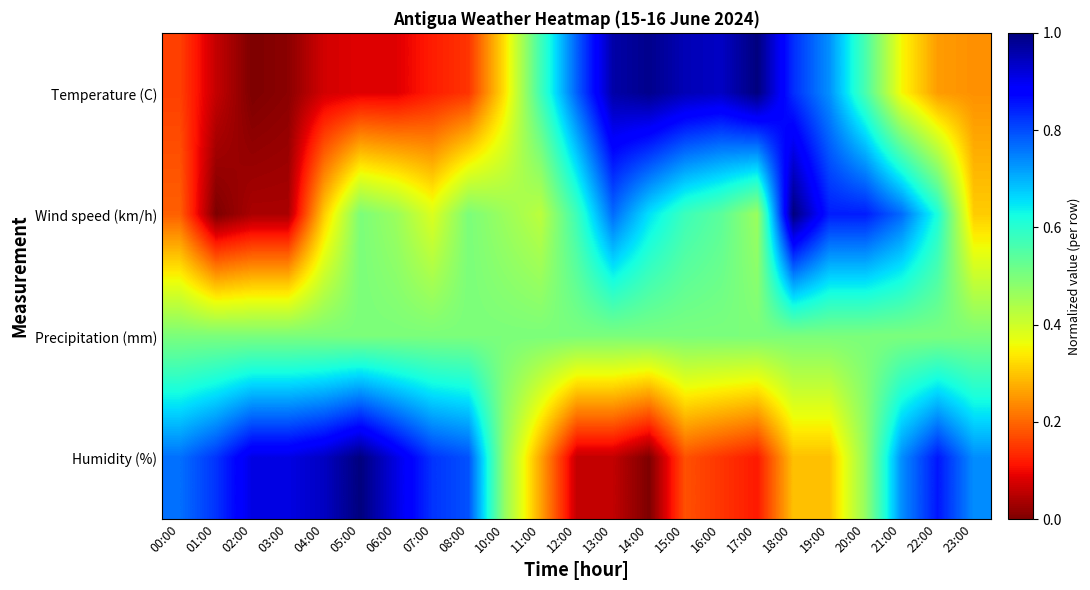

Reading left to right, transcribe all the data shown in this chart.

Temperature (C): 00:00=0.2	01:00=0.1	02:00=0.0	03:00=0.0	04:00=0.1	05:00=0.1	06:00=0.1	07:00=0.1	08:00=0.1	10:00=0.3	11:00=0.6	12:00=0.8	13:00=1.0	14:00=1.0	15:00=1.0	16:00=0.9	17:00=1.0	18:00=0.8	19:00=0.7	20:00=0.6	21:00=0.4	22:00=0.3	23:00=0.2
Wind speed (km/h): 00:00=0.2	01:00=0.0	02:00=0.0	03:00=0.0	04:00=0.3	05:00=0.5	06:00=0.5	07:00=0.4	08:00=0.5	10:00=0.5	11:00=0.4	12:00=0.6	13:00=0.8	14:00=0.7	15:00=0.6	16:00=0.5	17:00=0.5	18:00=1.0	19:00=0.8	20:00=0.8	21:00=0.8	22:00=0.6	23:00=0.3
Precipitation (mm): 00:00=0.5	01:00=0.5	02:00=0.5	03:00=0.5	04:00=0.5	05:00=0.5	06:00=0.5	07:00=0.5	08:00=0.5	10:00=0.5	11:00=0.5	12:00=0.5	13:00=0.5	14:00=0.5	15:00=0.5	16:00=0.5	17:00=0.5	18:00=0.5	19:00=0.5	20:00=0.5	21:00=0.5	22:00=0.5	23:00=0.5
Humidity (%): 00:00=0.8	01:00=0.8	02:00=0.9	03:00=0.9	04:00=0.9	05:00=1.0	06:00=0.9	07:00=0.8	08:00=0.8	10:00=0.5	11:00=0.3	12:00=0.1	13:00=0.1	14:00=0.0	15:00=0.2	16:00=0.1	17:00=0.1	18:00=0.3	19:00=0.3	20:00=0.5	21:00=0.7	22:00=0.9	23:00=0.7